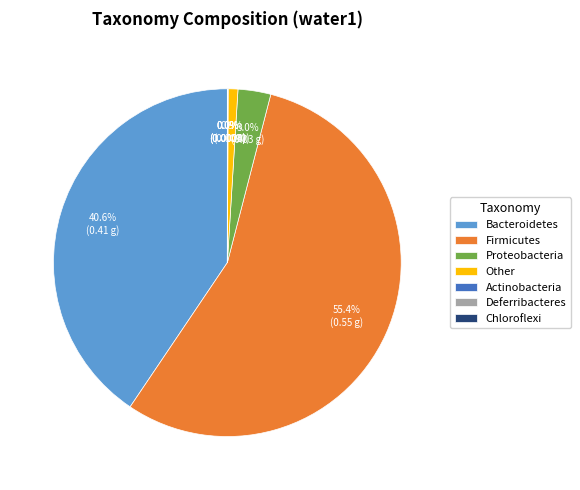

What is the largest slice in the pie chart?

Firmicutes